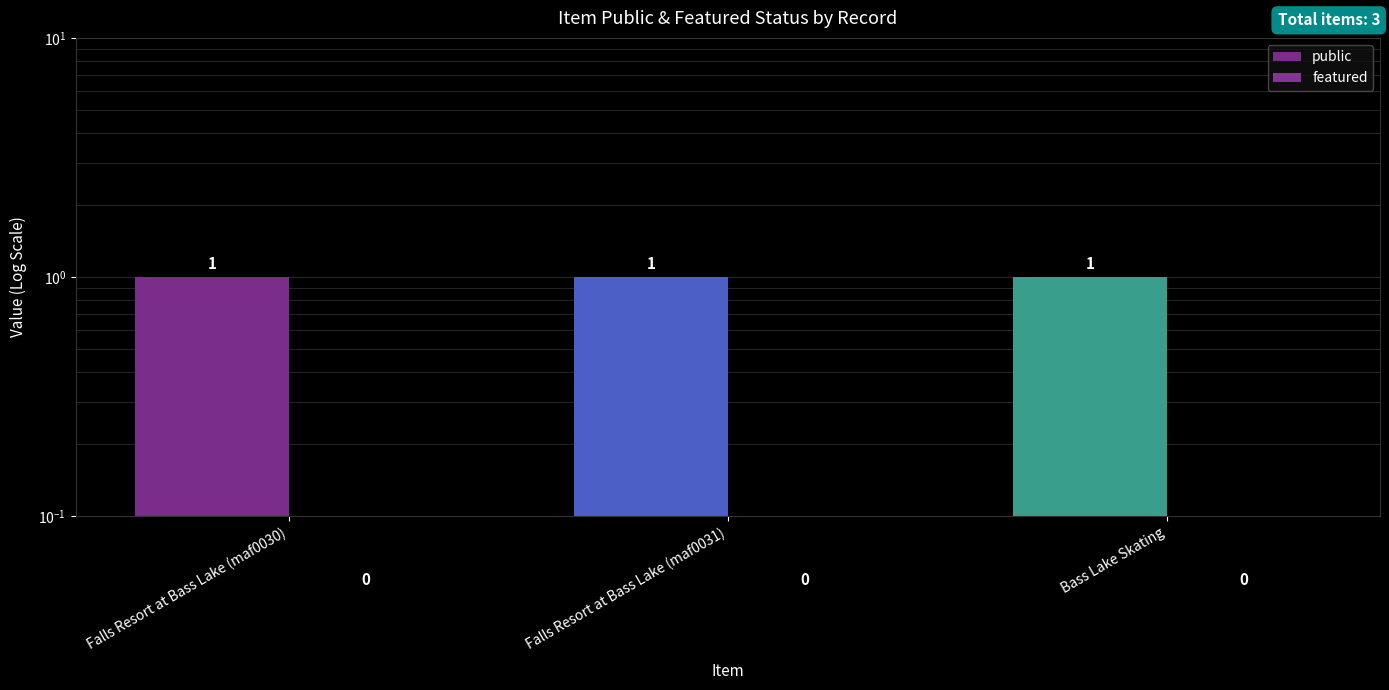

What is the label of the 1st bar from the right?

Bass Lake Skating